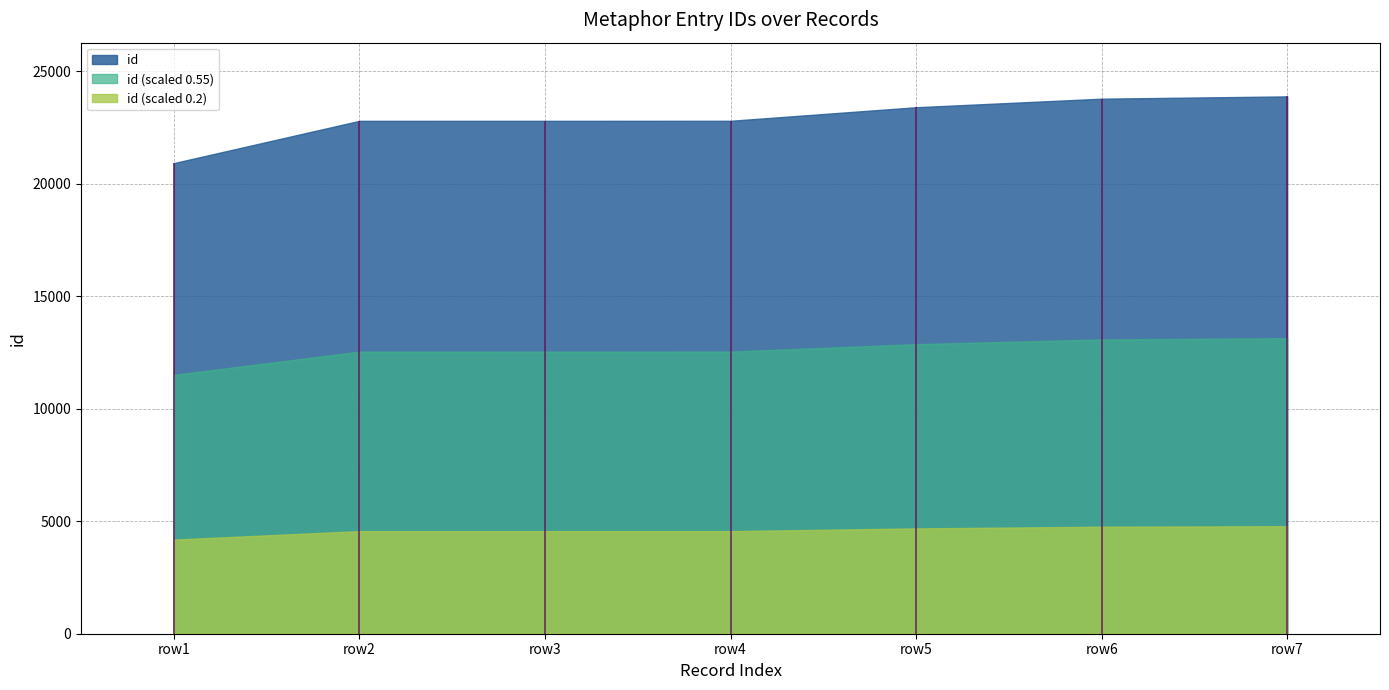

What is the difference between the second highest and minimum values?

2863